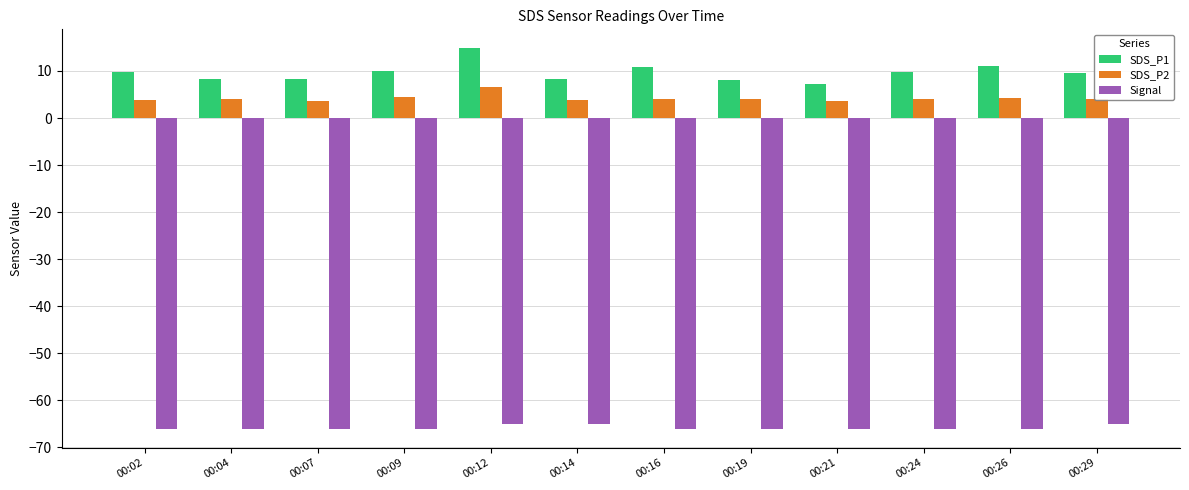

How many categories are shown in the chart?

12